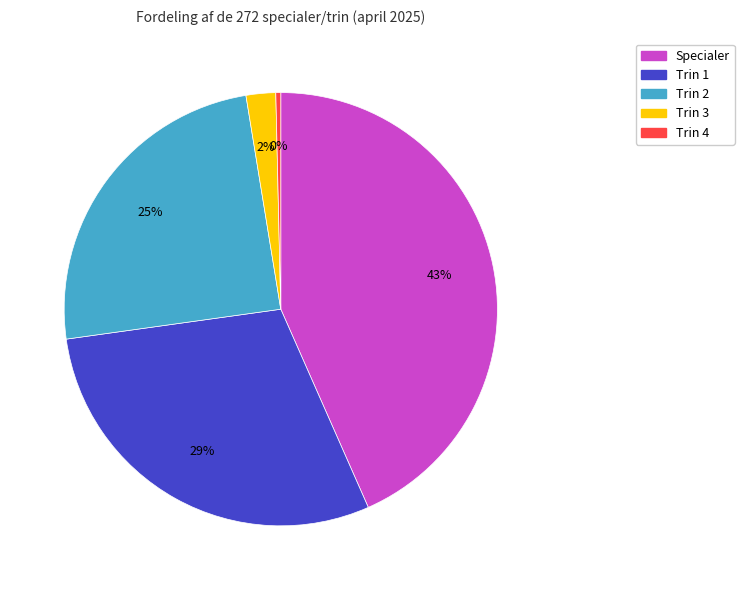

Is the sum of Trin 1 and Trin 2 greater than half?

Yes